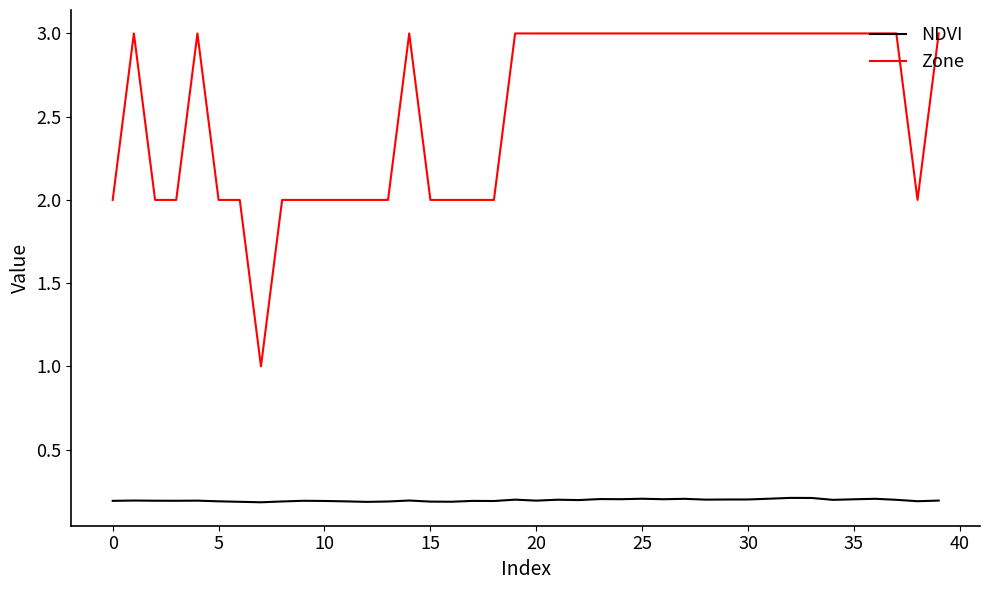

List the series in order of their overall mean, lowest first.

NDVI, Zone